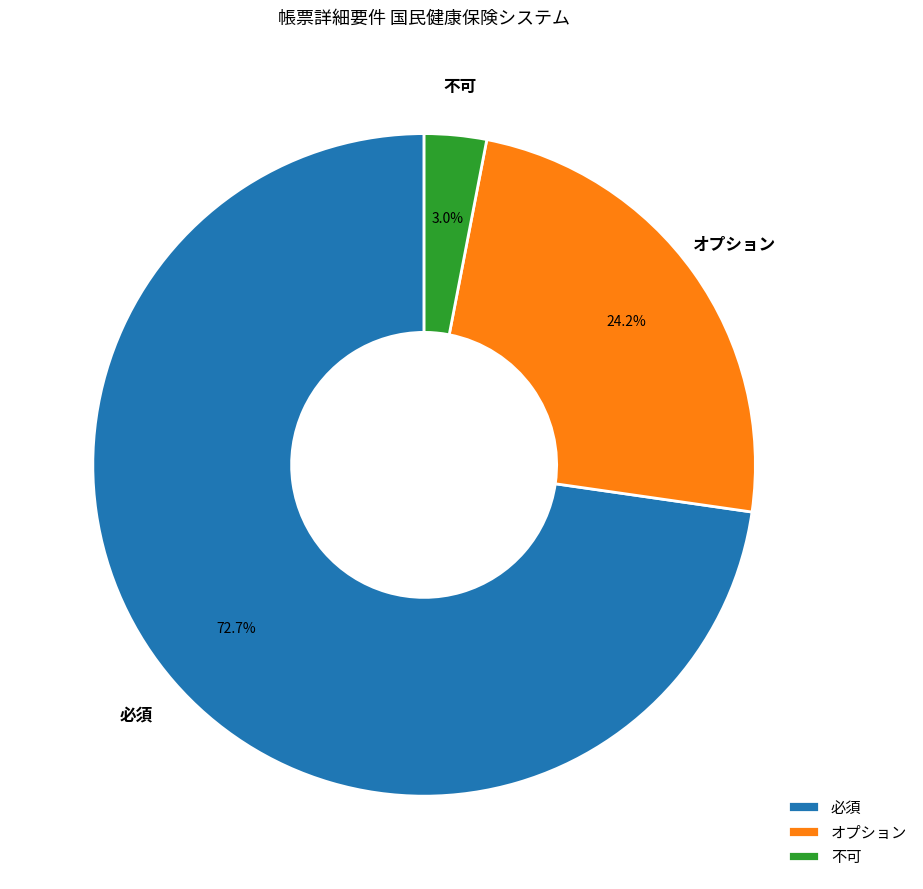

Rank the categories by value from highest to lowest.

必須, オプション, 不可